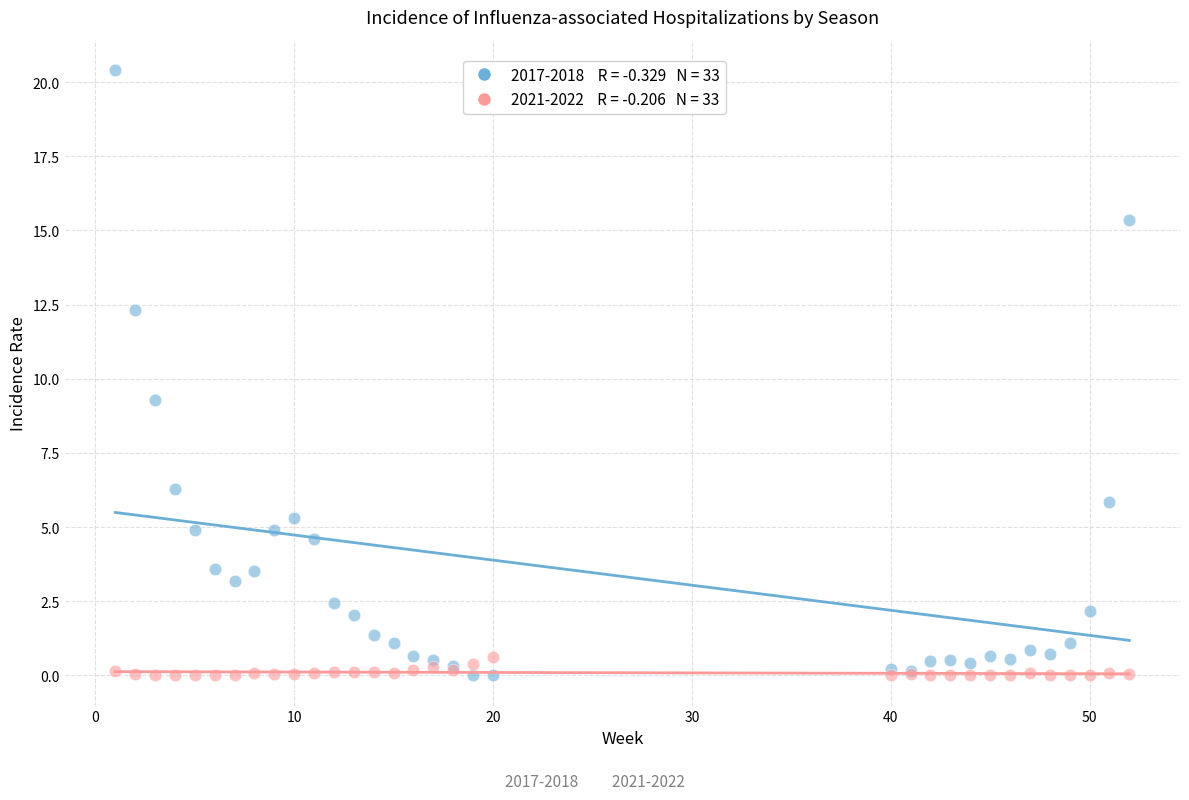

Across all series, what Y value is closest to 10?

9.3